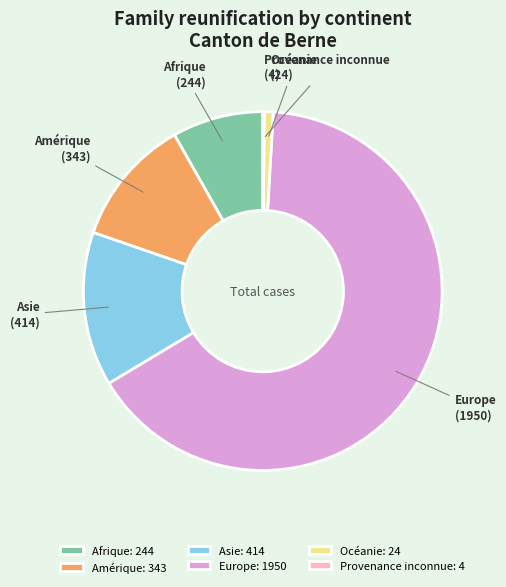

Is there any slice that represents more than half of the pie?

Yes